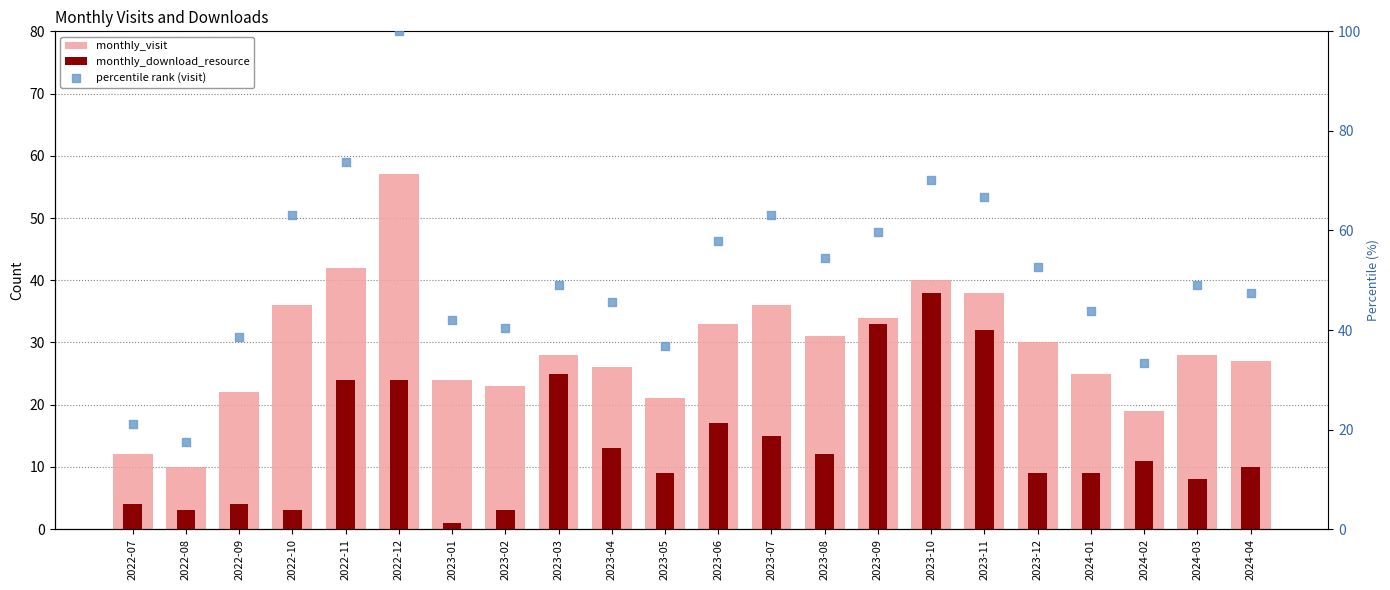

Is the value of monthly_visit at 2022-07 greater than the value of percentile rank (visit) at 2023-01?

No